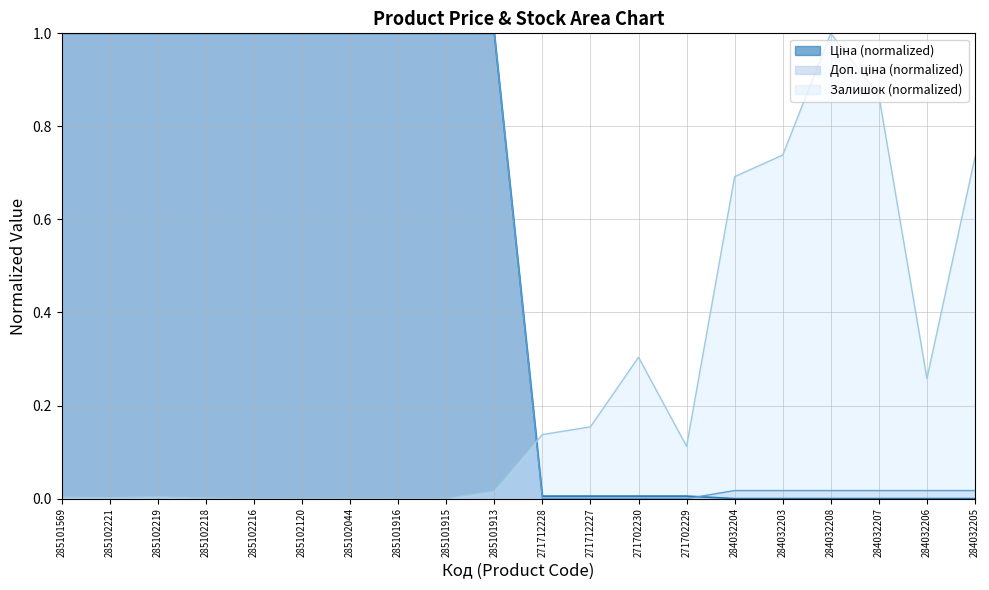

What are all the series names shown in the legend?

Ціна, Доп. ціна, Залишок